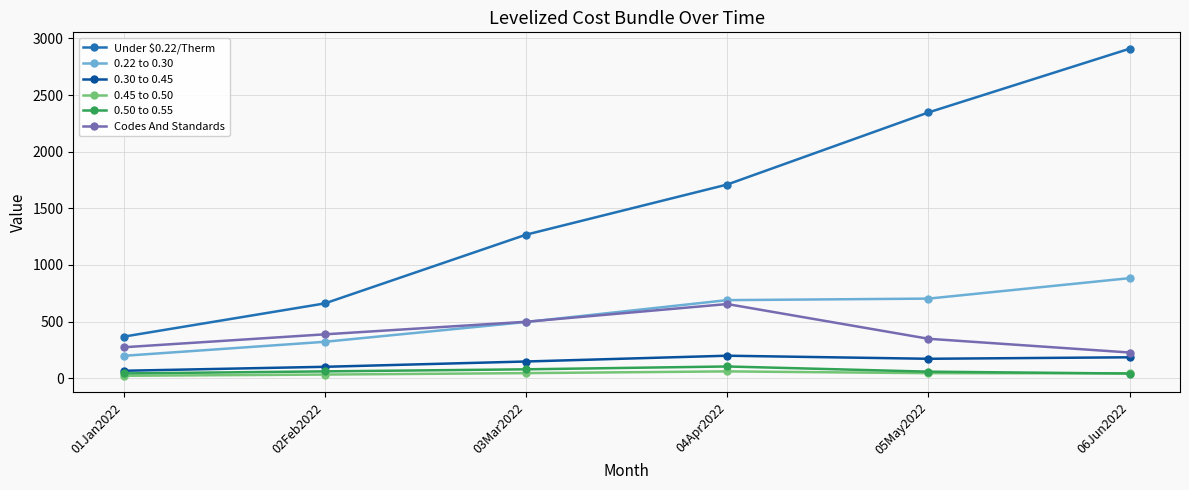

Is it true that 0.50 to 0.55 equals 42.8 at 01Jan2022?

True